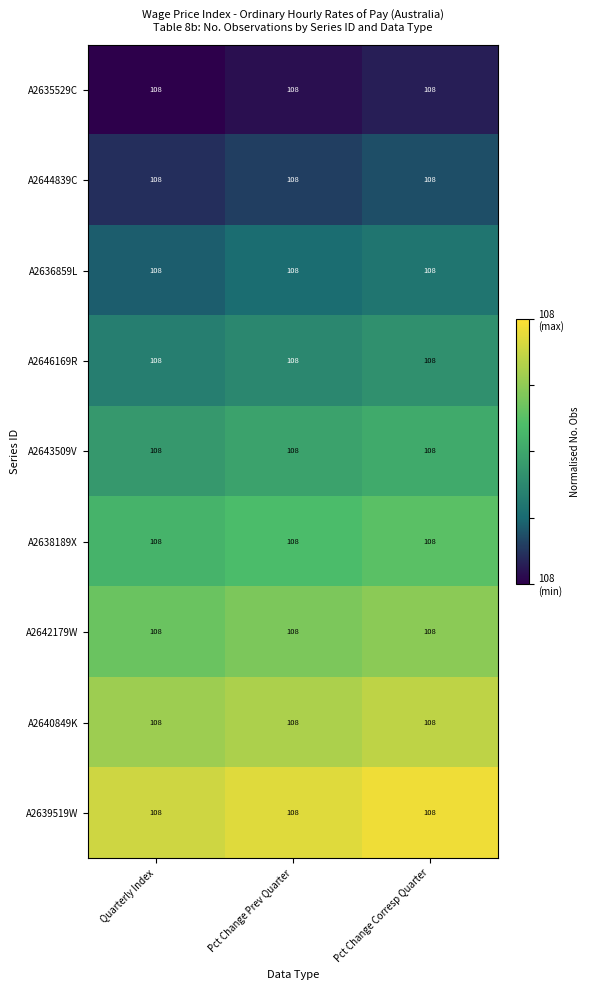

Which series has the largest total across all categories?

A2639519W